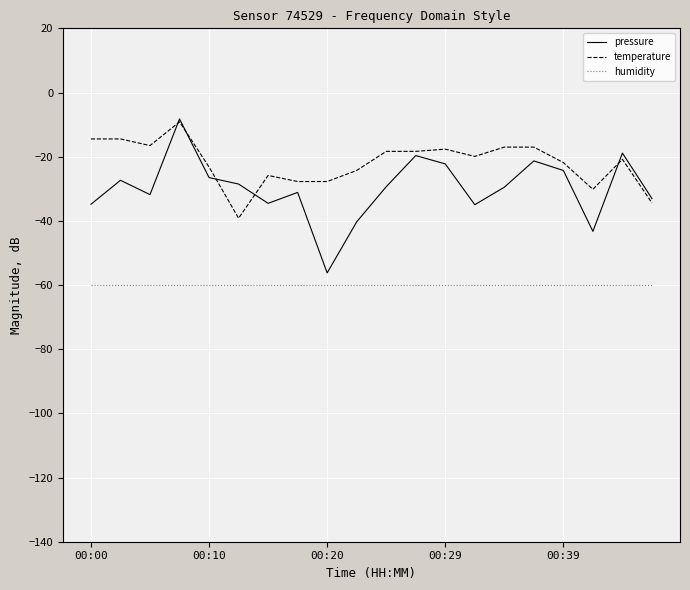

Is this an area chart (filled region under the line)?

No